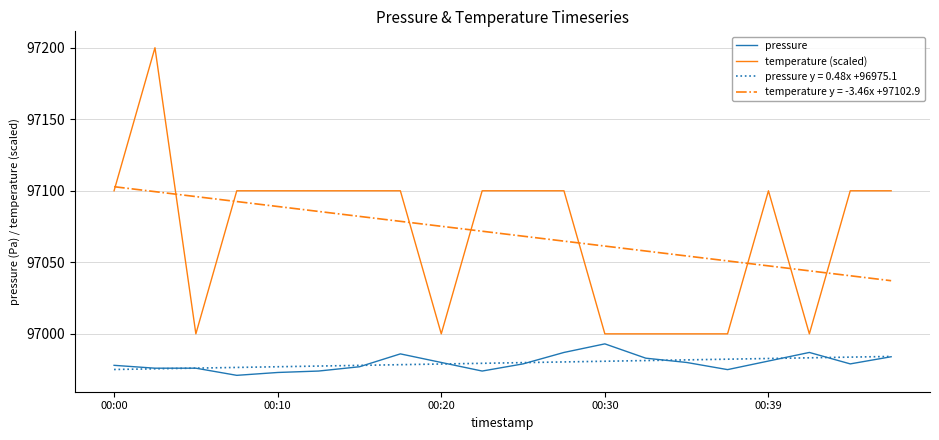

True or false: temperature (scaled) and pressure intersect in this chart.

False